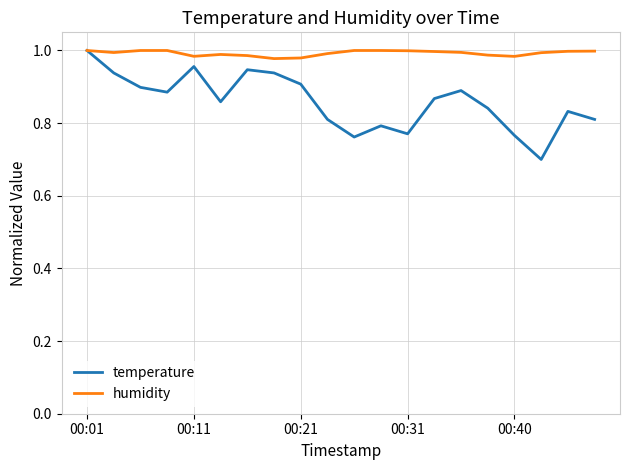

What is the smallest value displayed?

0.7